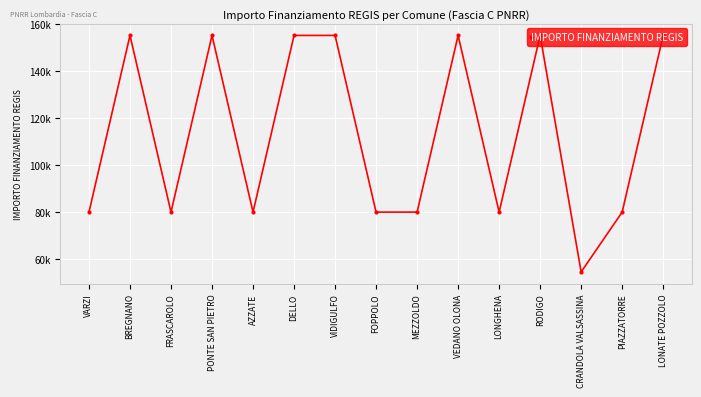

Which has a higher value, LONATE POZZOLO or RODIGO?

LONATE POZZOLO